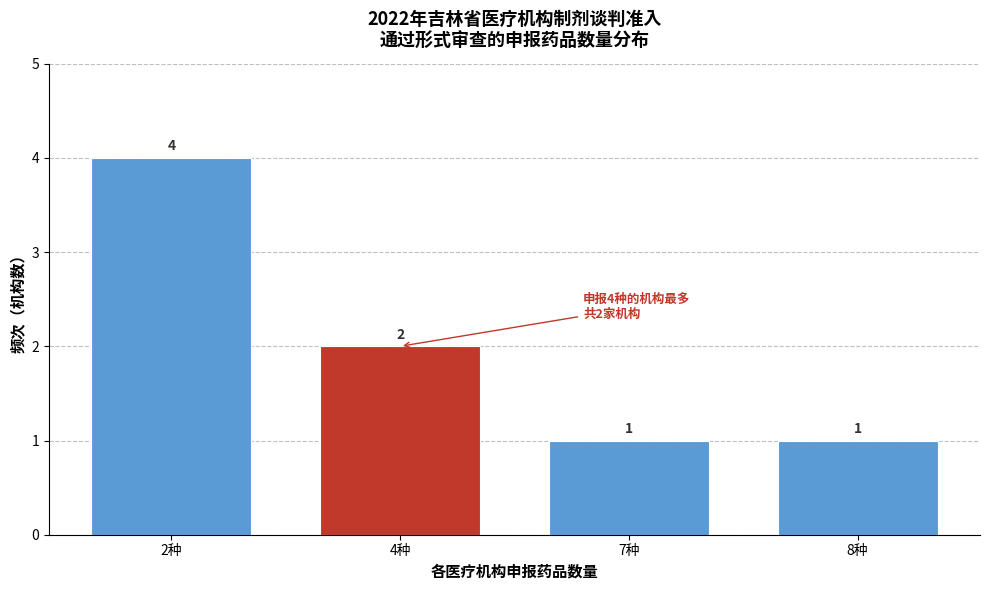

Reading right to left, extract all data points from this chart.

8种=1	7种=1	4种=2	2种=4